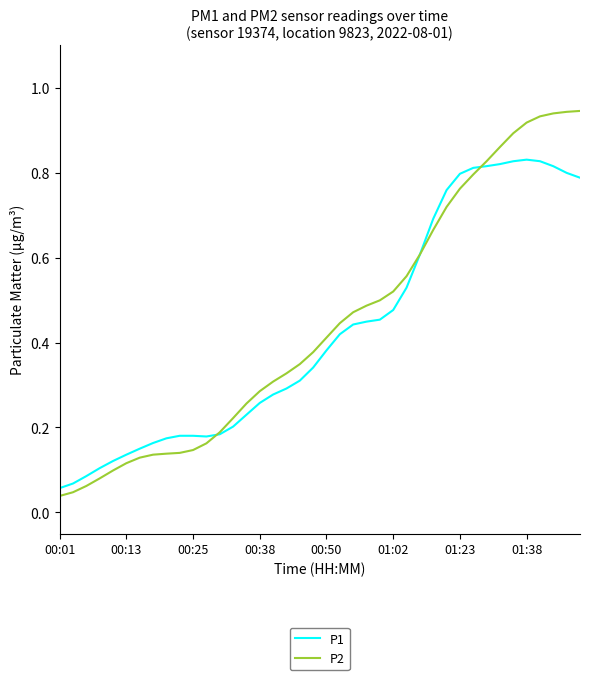

Which series has the widest spread of values?

P2